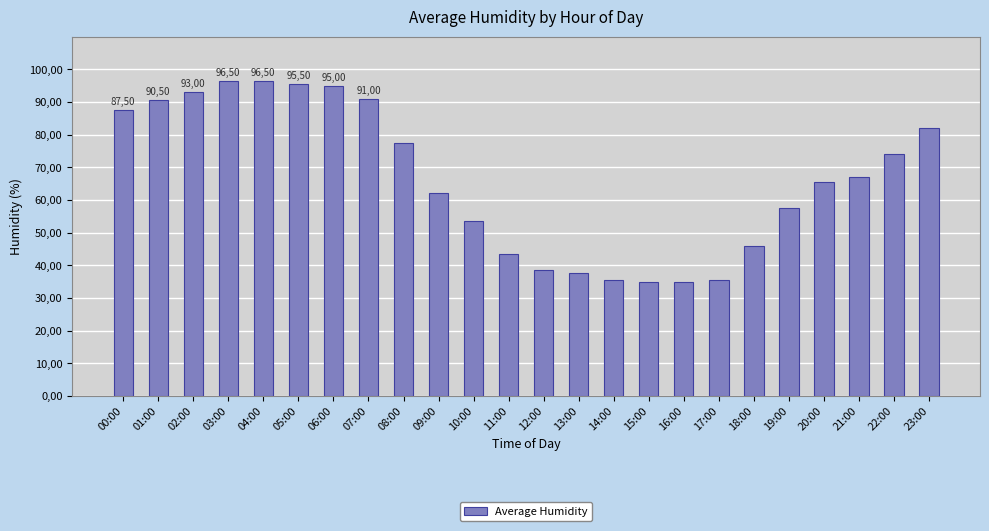

What is the sum of all values?

1591.0